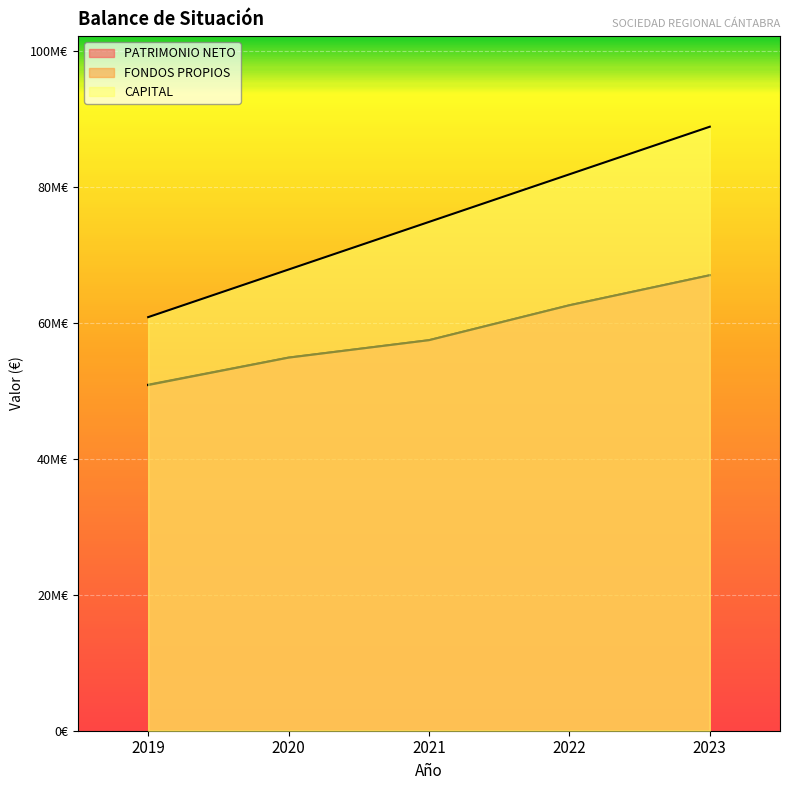

What is the minimum value shown in the chart?

50820175.0